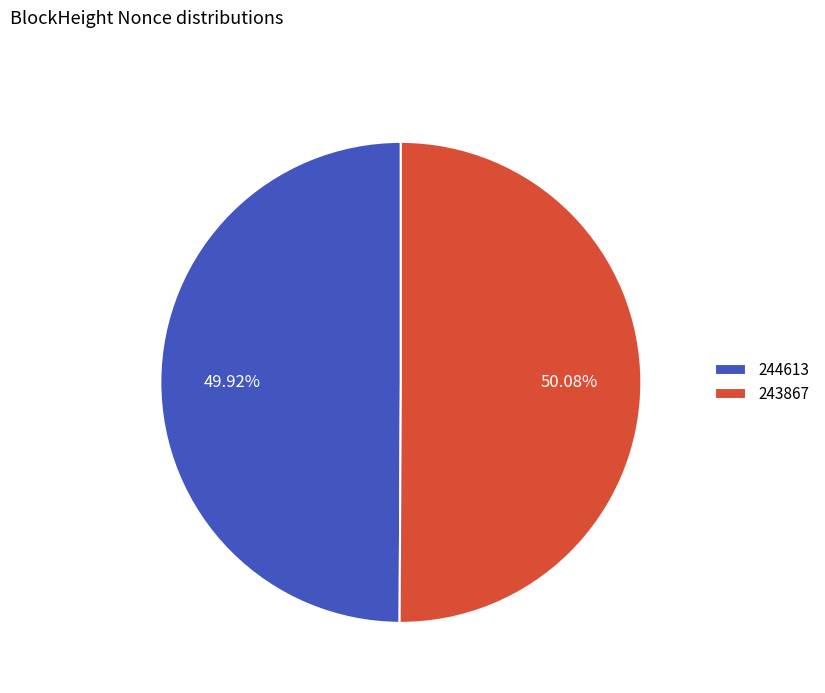

Is there a majority slice in this chart?

Yes